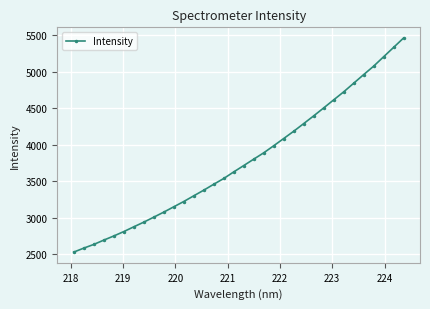

What is the minimum value shown in the chart?

2527.7